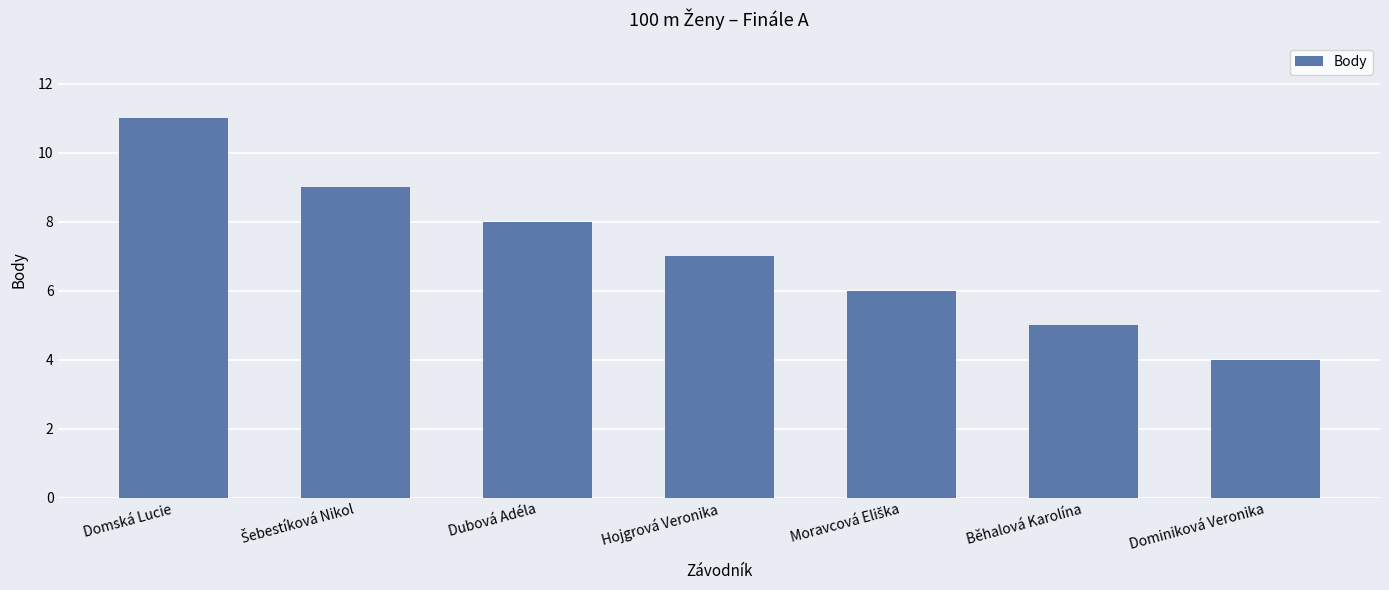

Which has a higher value, Běhalová Karolína or Dominiková Veronika?

Běhalová Karolína